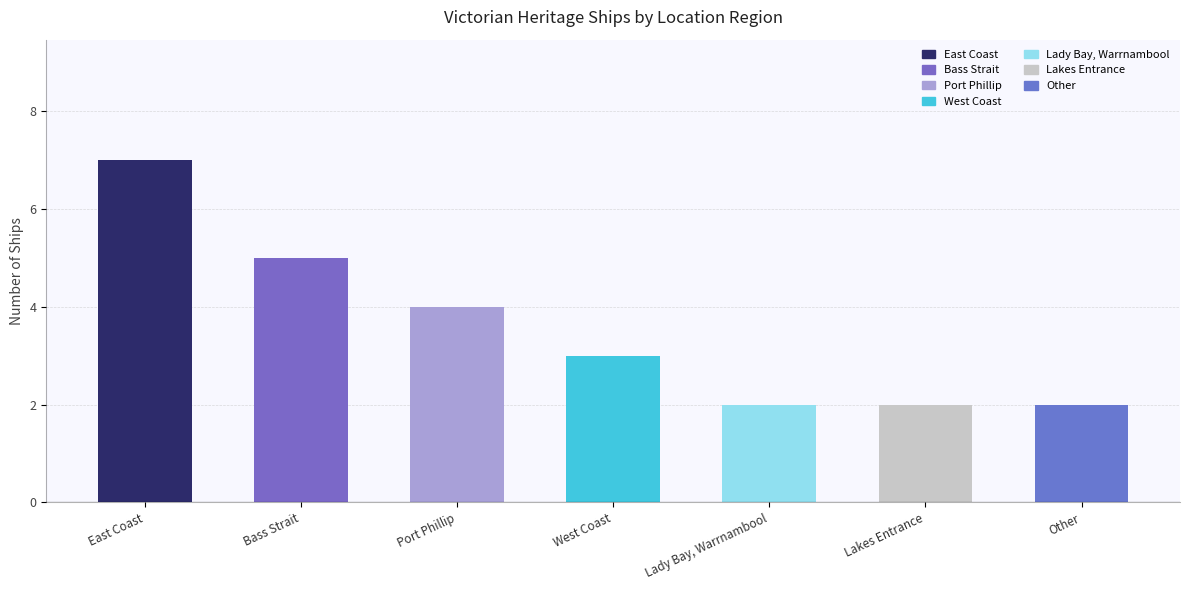

What value does the data have at West Coast?

3